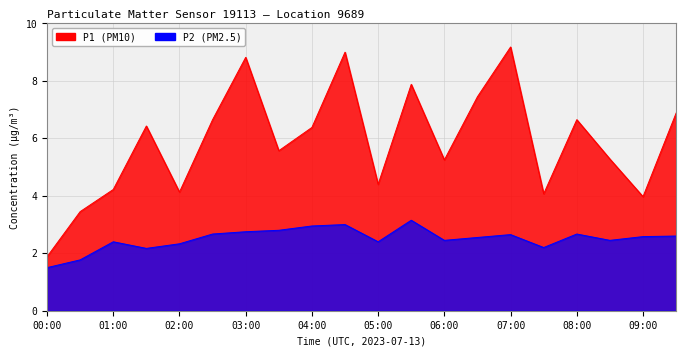

True or false: P1 and P2 cross at least once.

False